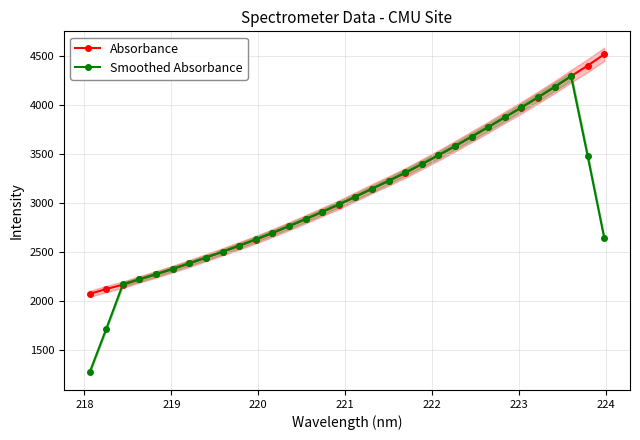

What is the value of the Absorbance point at the 9th from the left?

2504.9